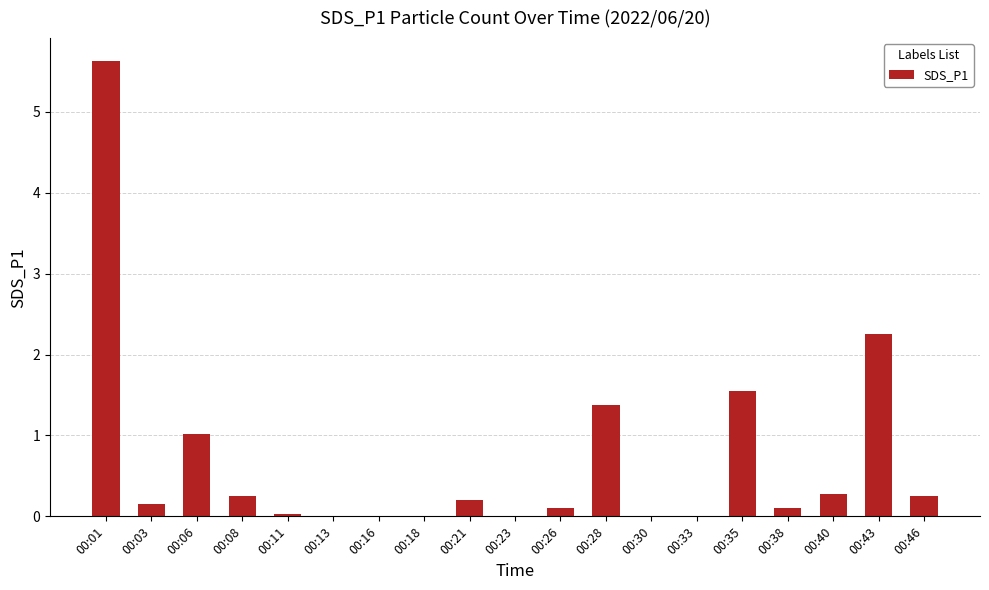

Between 00:35 and 00:40, which is larger?

00:35